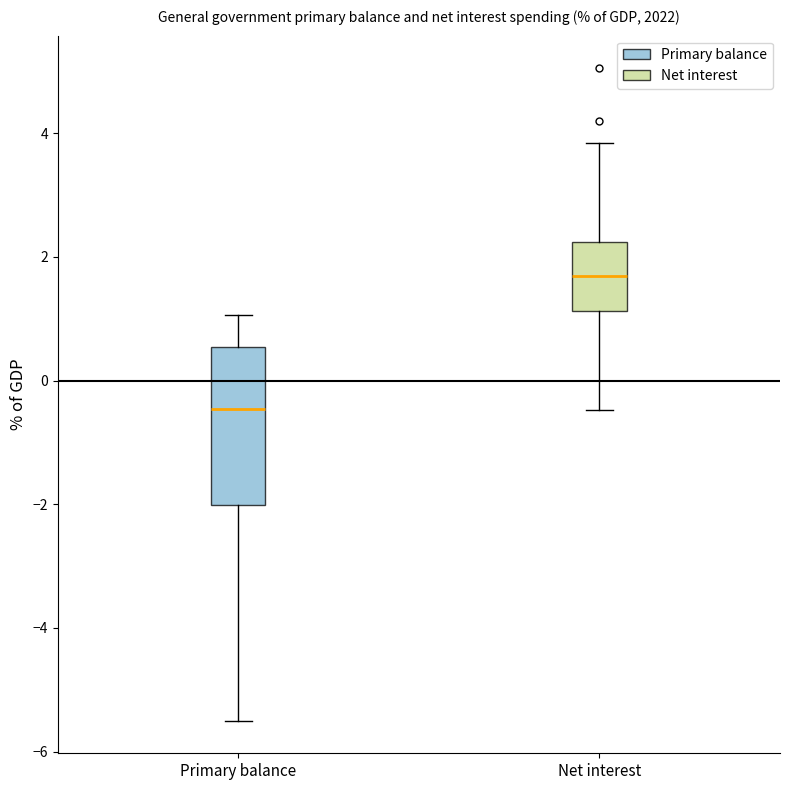

Comparing the boxes themselves (not the whiskers), which one is the tallest?

Primary balance